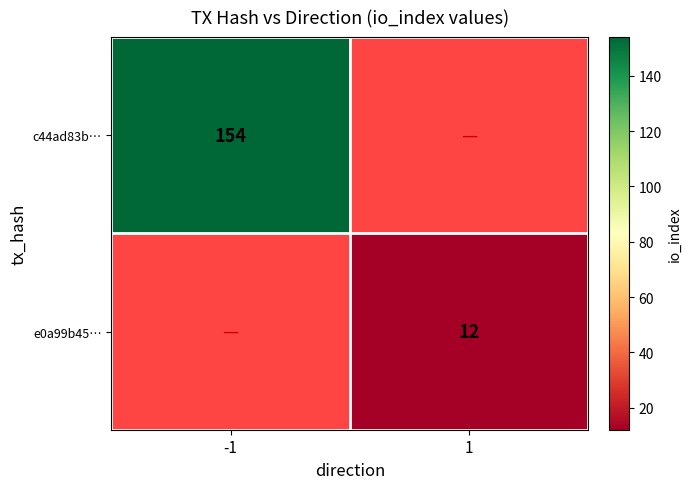

Count the number of data series in this chart.

2